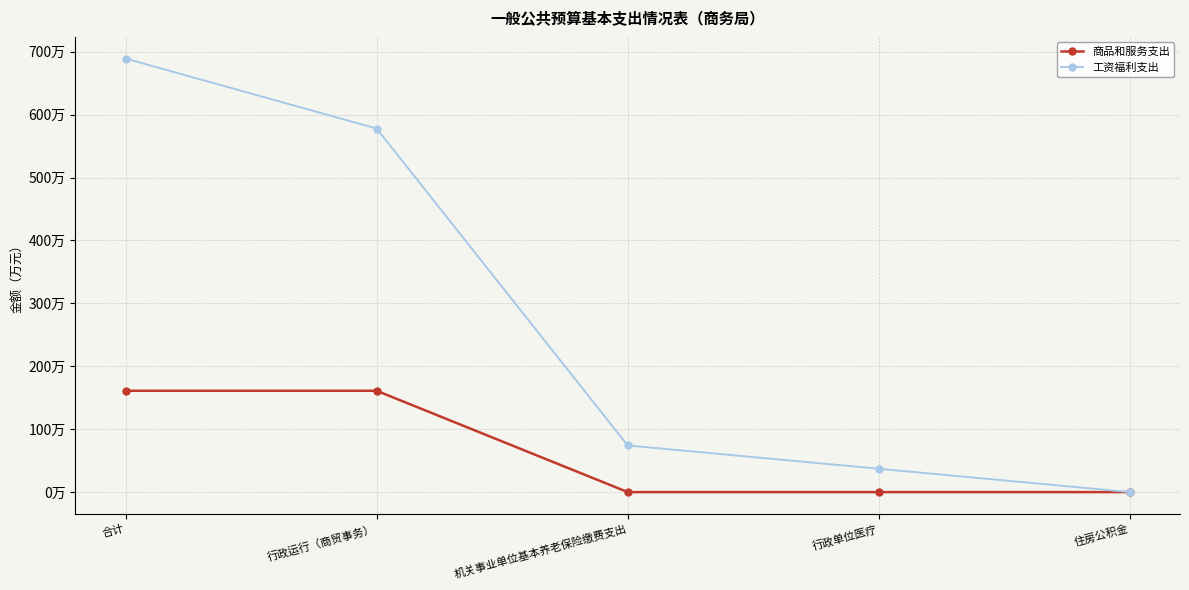

True or false: 商品和服务支出 and 工资福利支出 cross at least once.

False